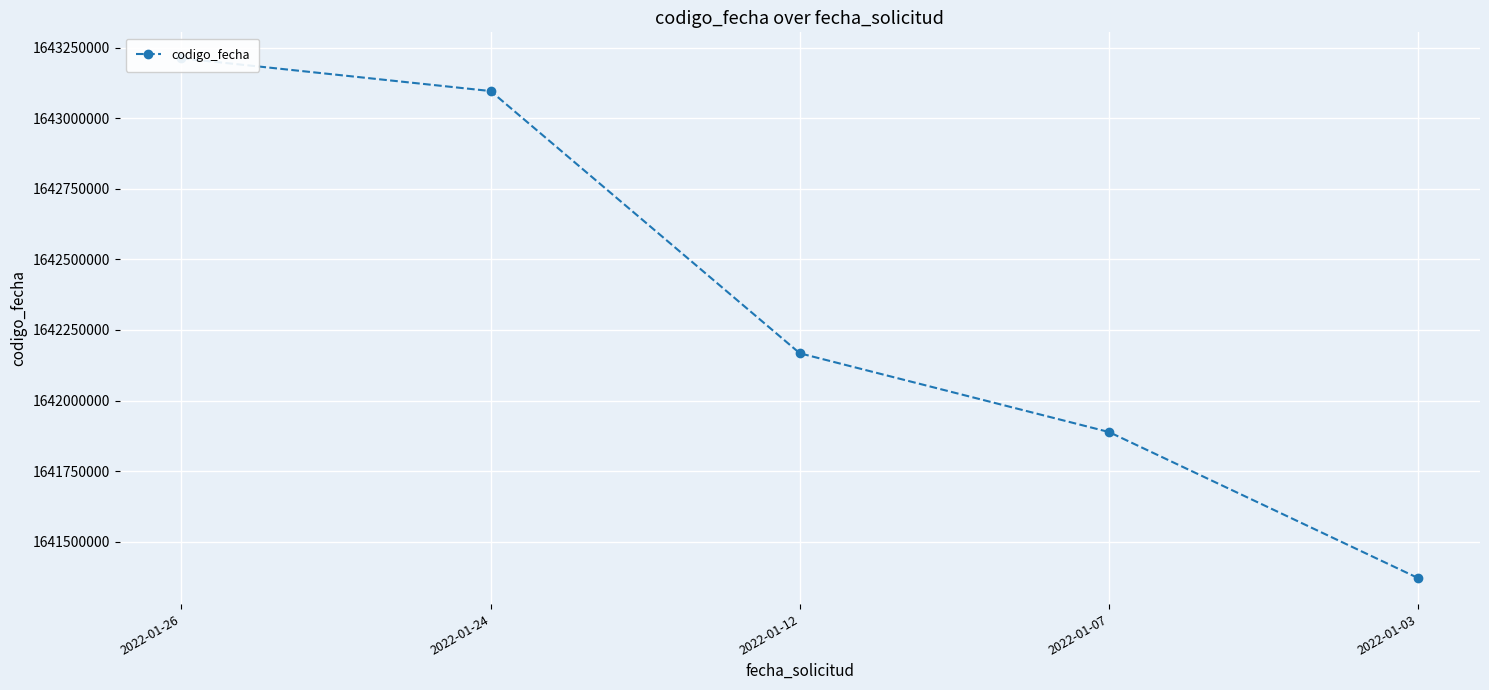

What is the approximate value at 2022-01-26?

1643212127